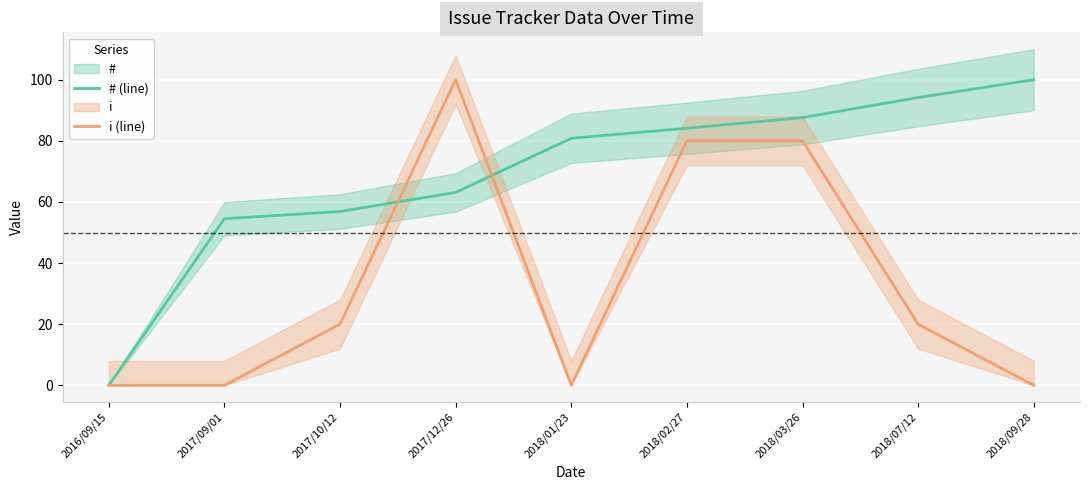

True or false: # (line) and i (line) intersect in this chart.

True